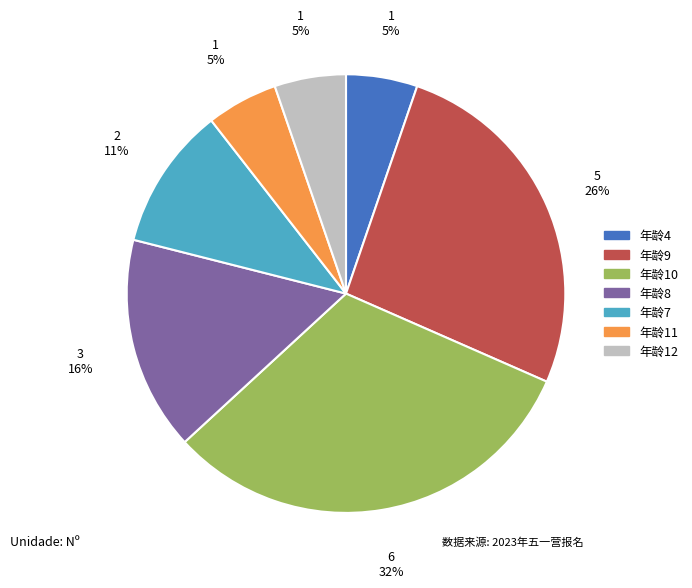

Count the number of slices in the pie.

7